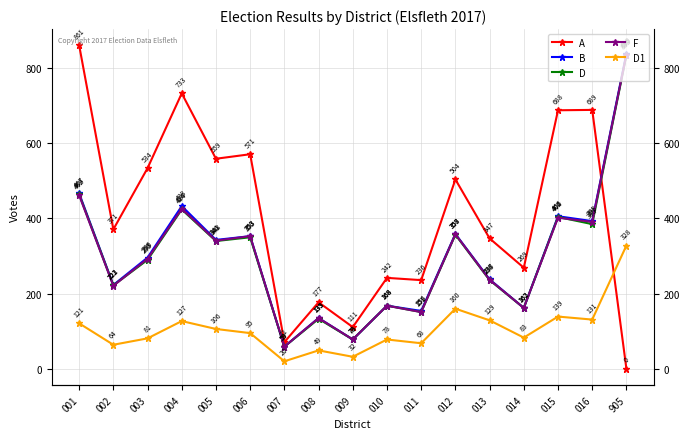

What is the approximate value of B at 011, to the nearest 10?

150